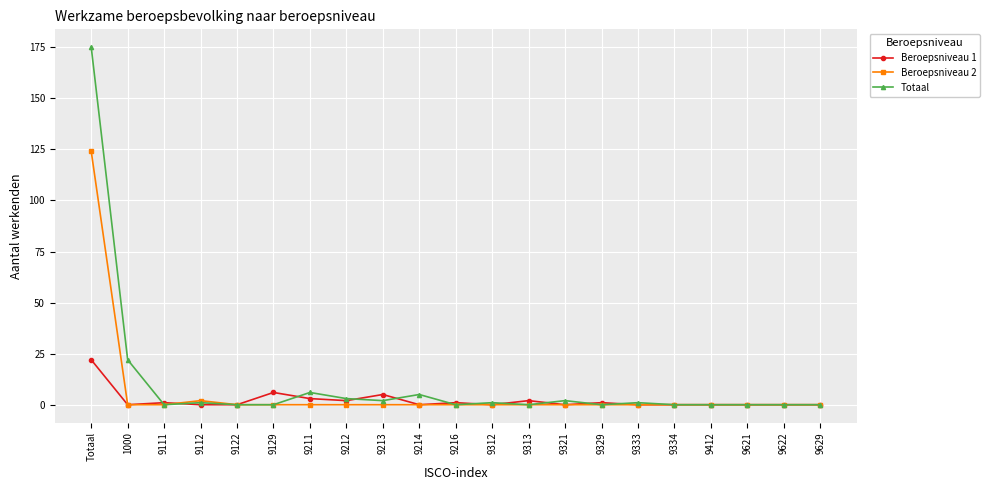

The value of Beroepsniveau 1 at 9622 is 0. True or false?

True